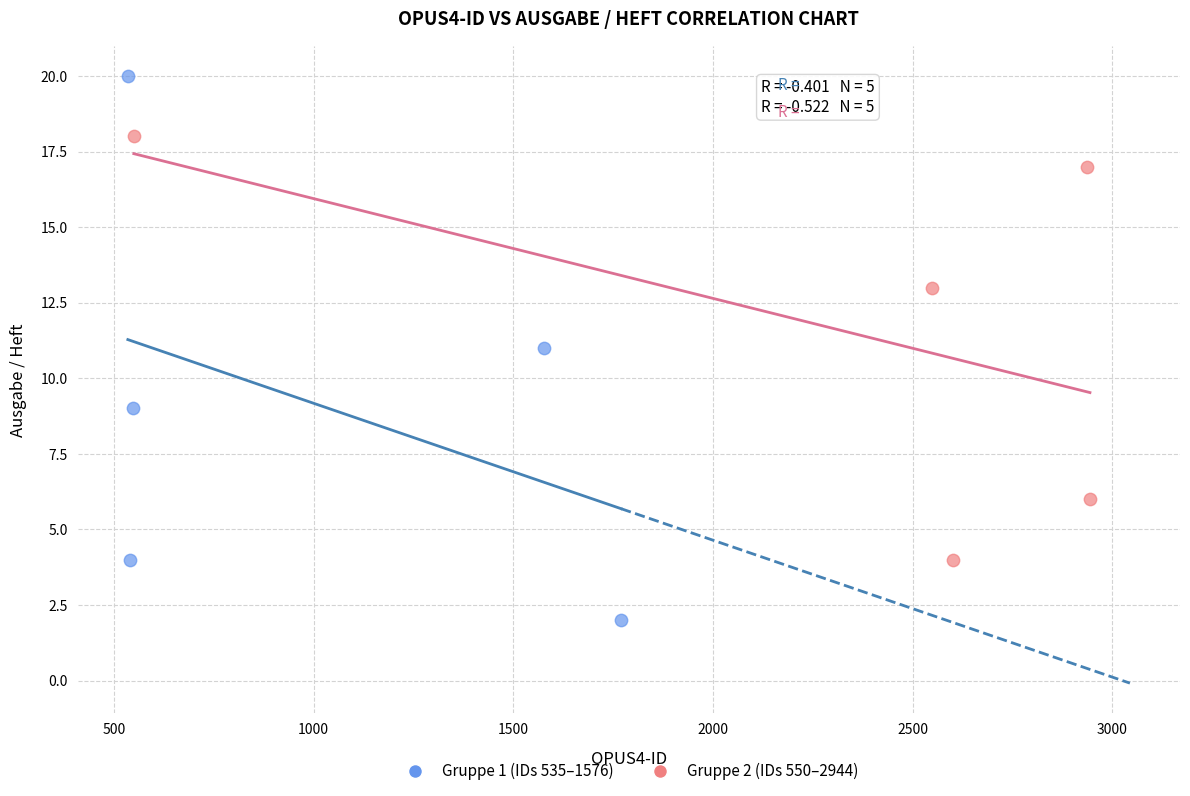

Which series has the widest spread of Y values?

Gruppe 1 (IDs 535–1576)